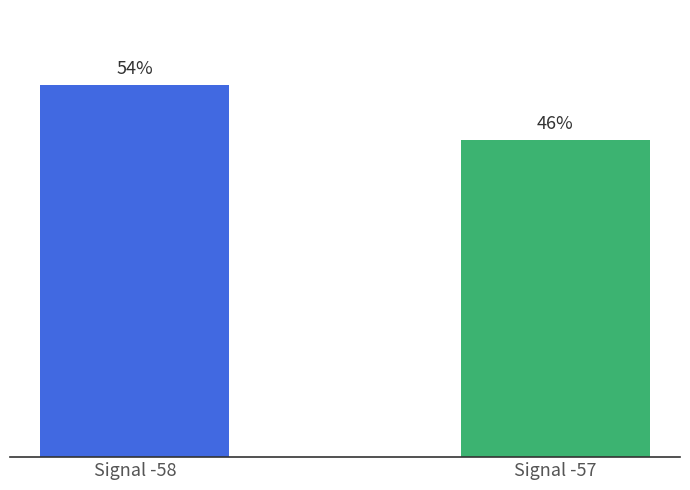

Between Signal -57 and Signal -58, which is larger?

Signal -58